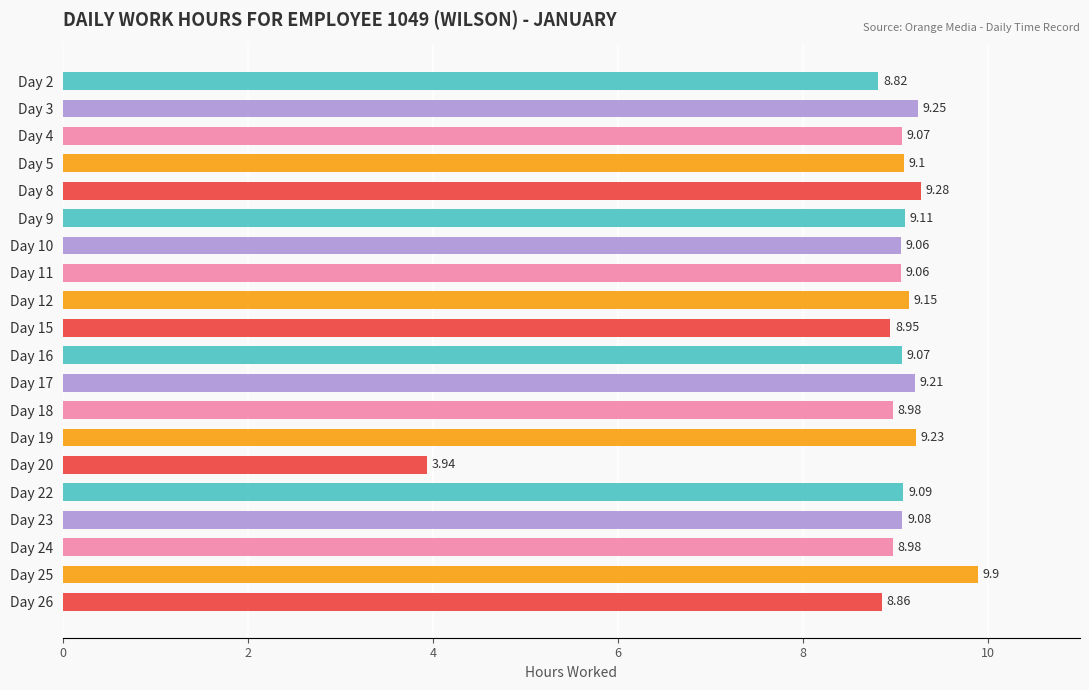

What is the difference between the maximum and minimum values?

6.0